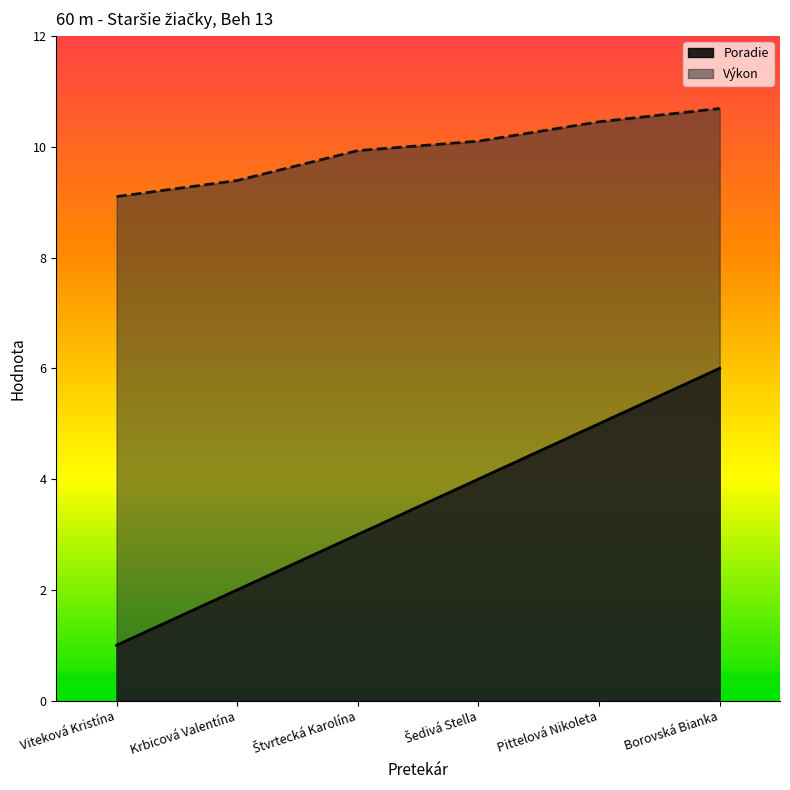

True or false: Výkon and Poradie intersect in this chart.

False